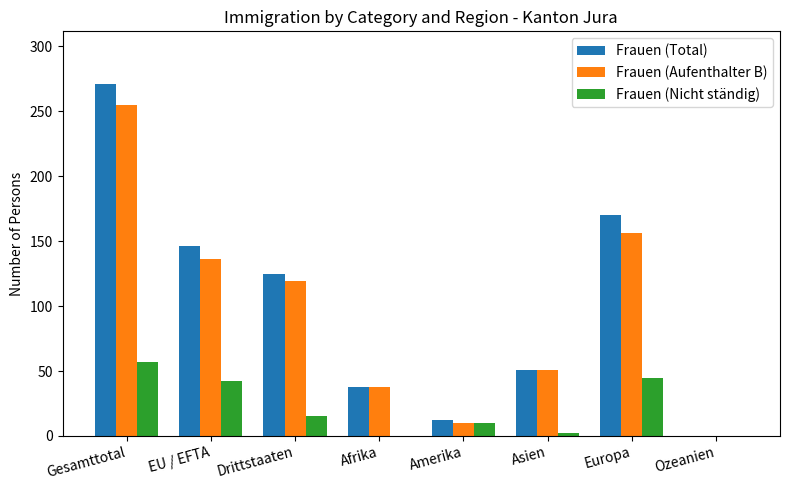

At which category is the sum across all series the highest?

Gesamttotal